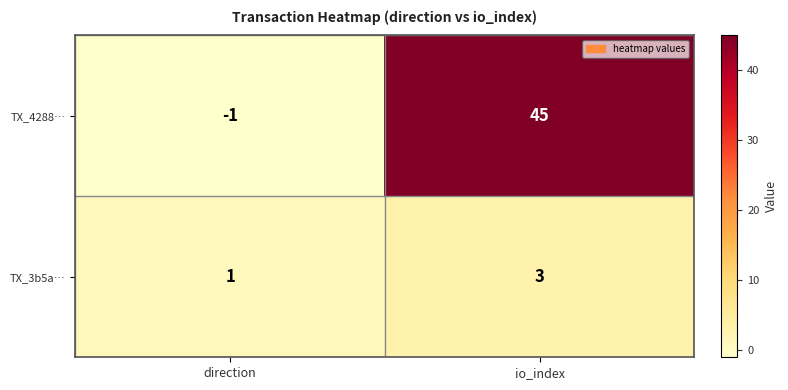

How many data points does each series have?

2